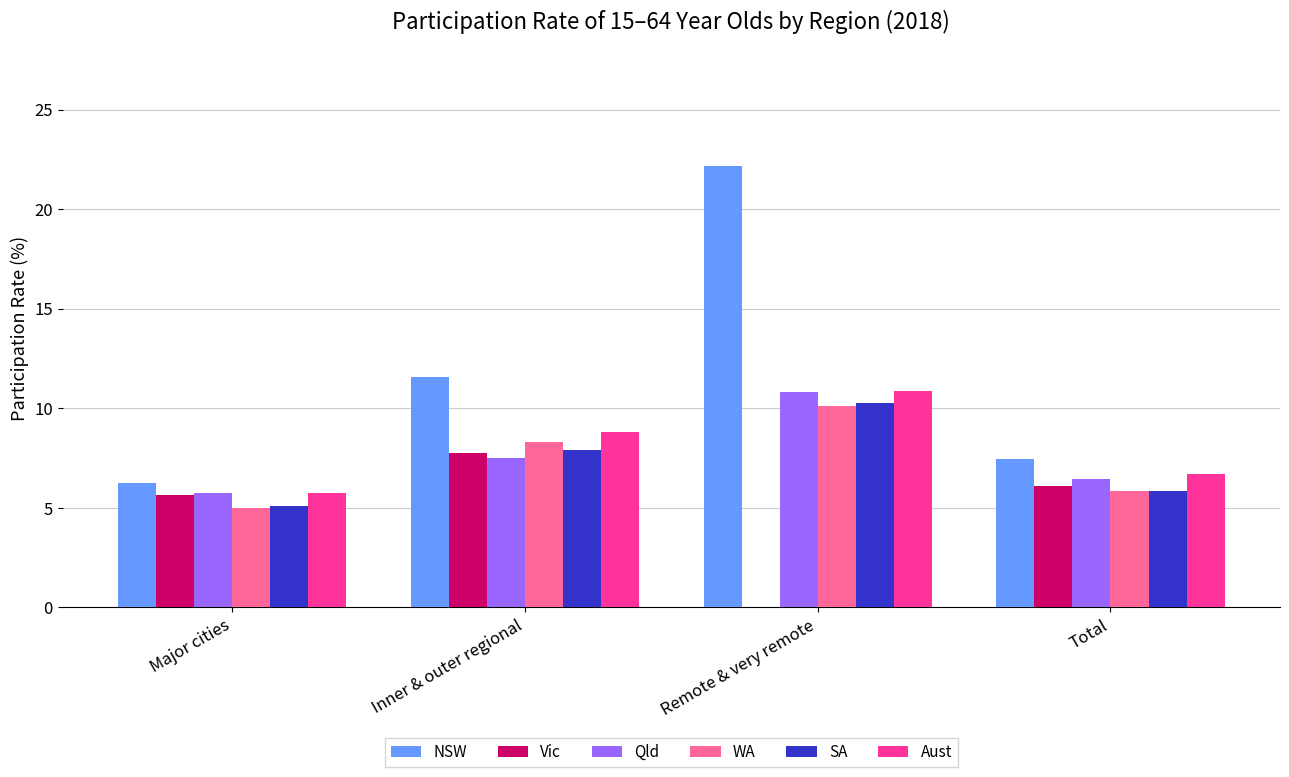

Count the number of data series in this chart.

6